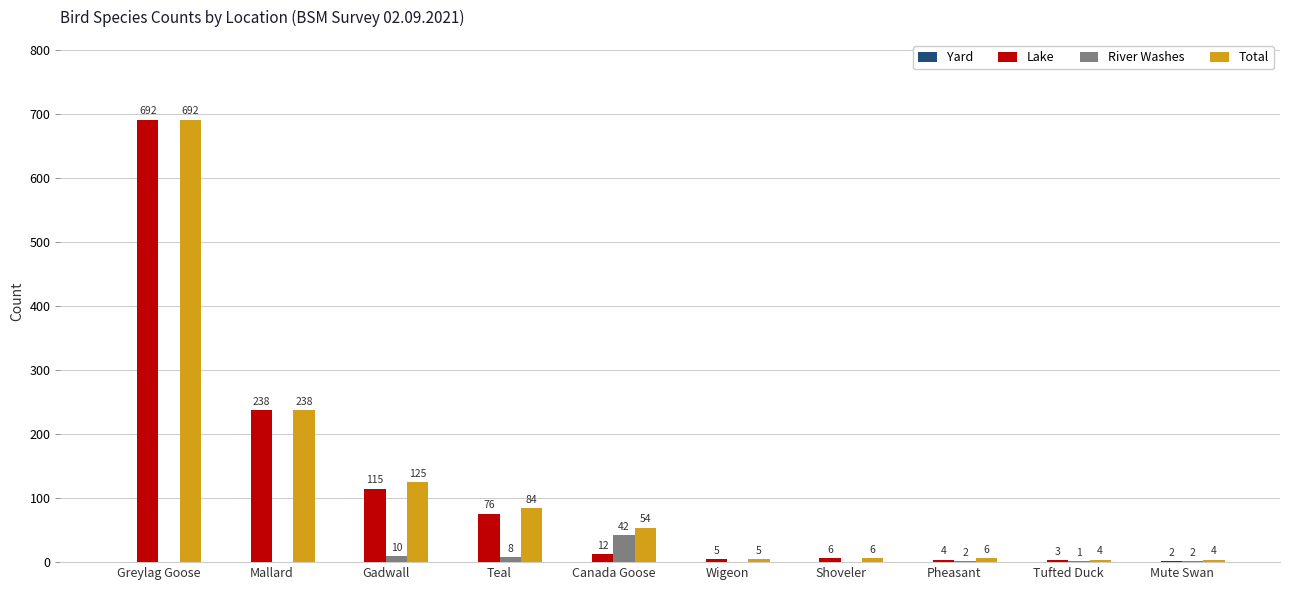

Is the value of River Washes at Wigeon greater than the value of Total at Gadwall?

No